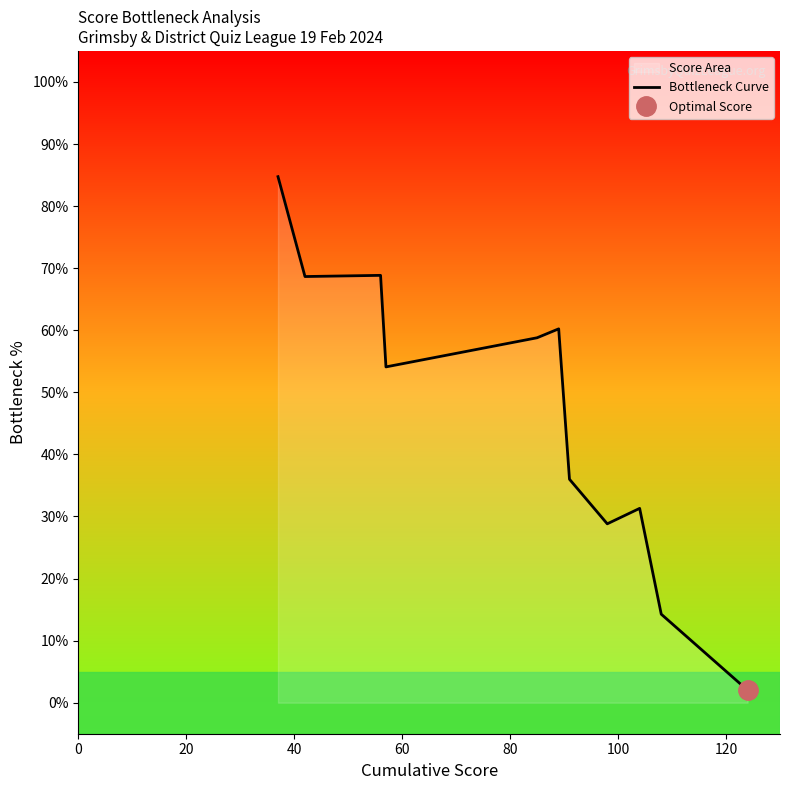

What is the greatest value displayed?

84.7